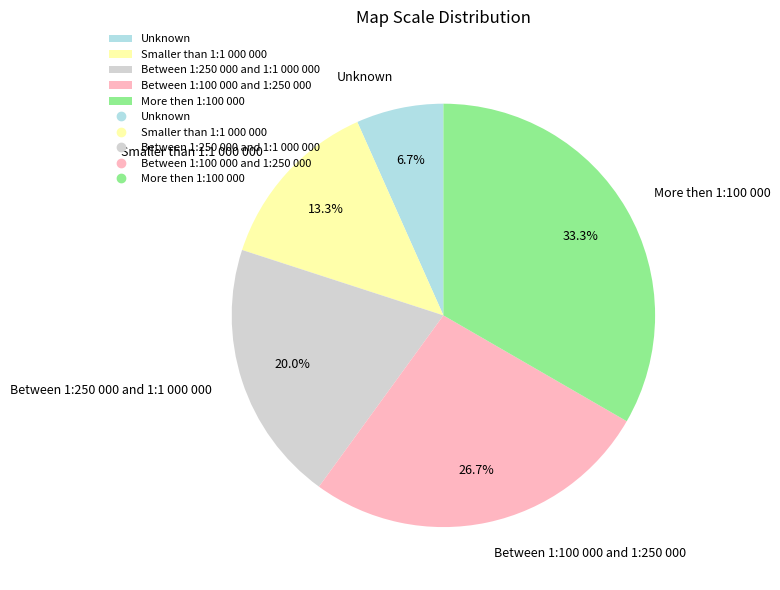

What percentage is the Between 1:100 000 and 1:250 000 slice, to the nearest percent?

27%